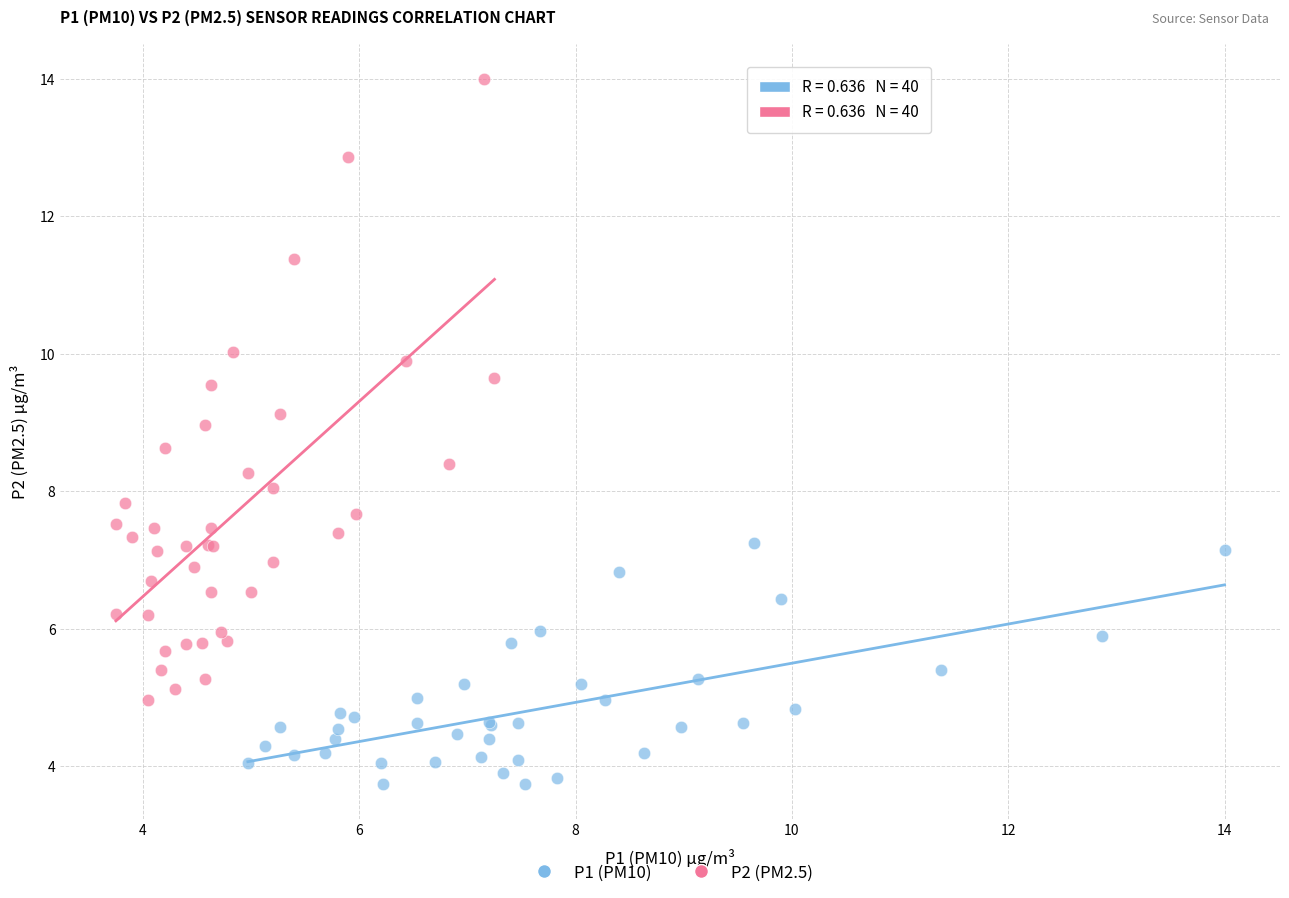

Which series has the widest spread of Y values?

P2 (PM2.5)